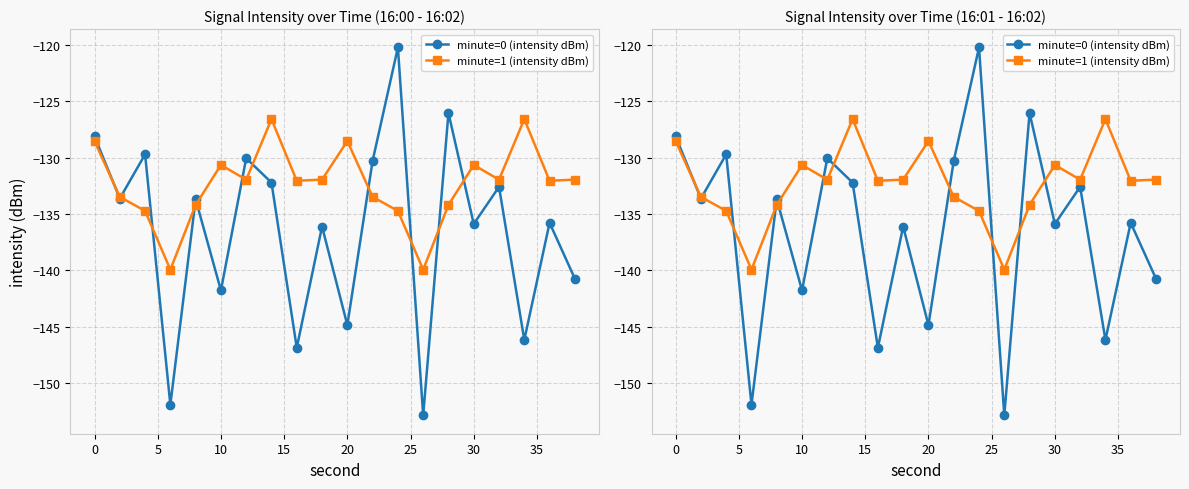

True or false: minute=0 (intensity dBm) has more than 1 interior local peaks.

True